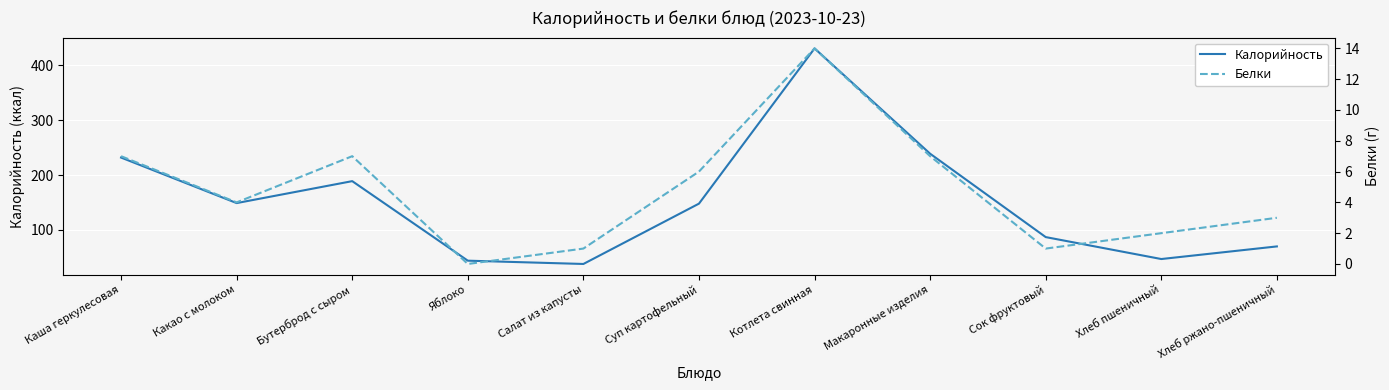

Between Яблоко and Хлеб пшеничный, which series saw the biggest shift?

Калорийность